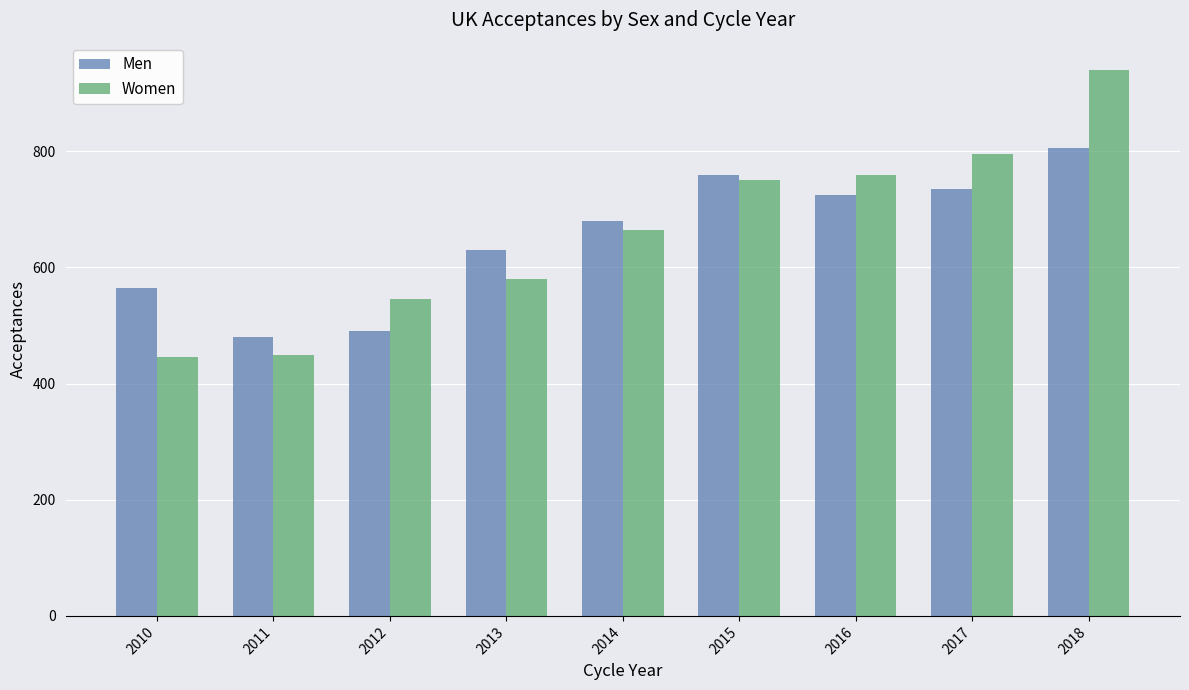

The Men series shows 680 at 2014. True or false?

True